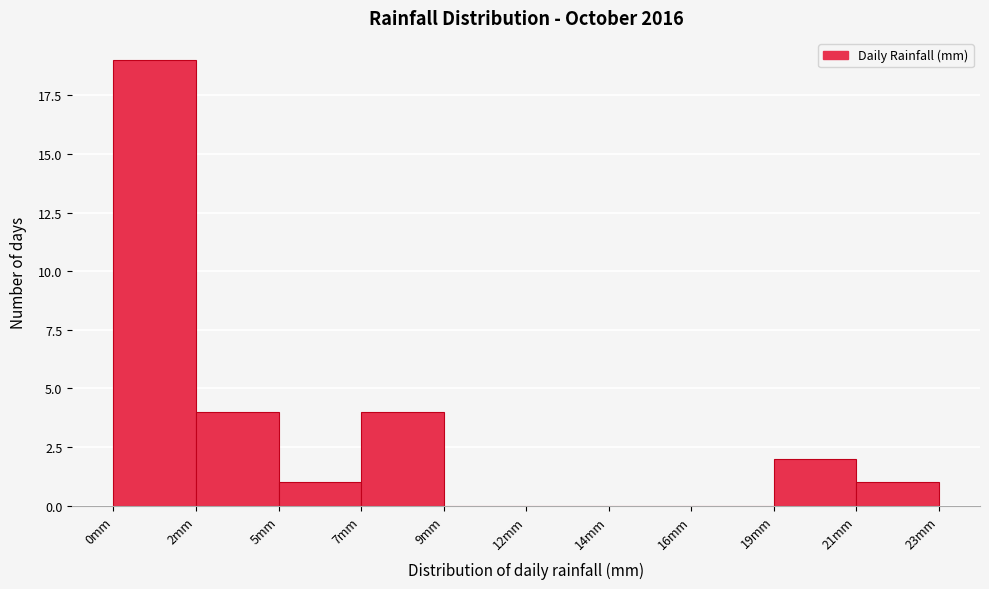

Reading left to right, transcribe all the data shown in this chart.

0mm=19	2mm=4	5mm=1	7mm=4	9mm=0	12mm=0	14mm=0	16mm=0	19mm=2	21mm=1